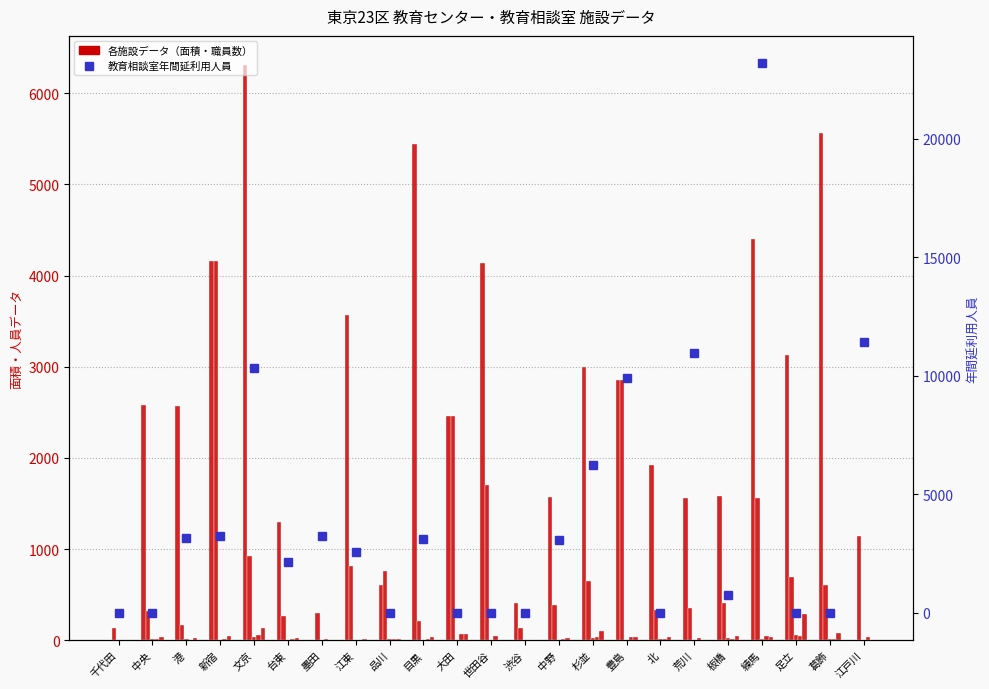

Is it true that 教育センター職員その他 equals 24 at 中央?

False